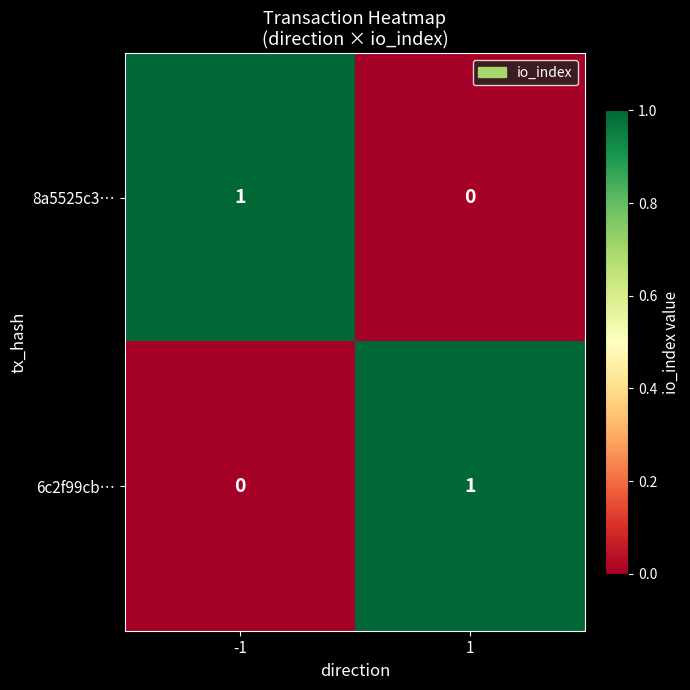

The value of 8a5525c3… at -1 is 1. True or false?

True